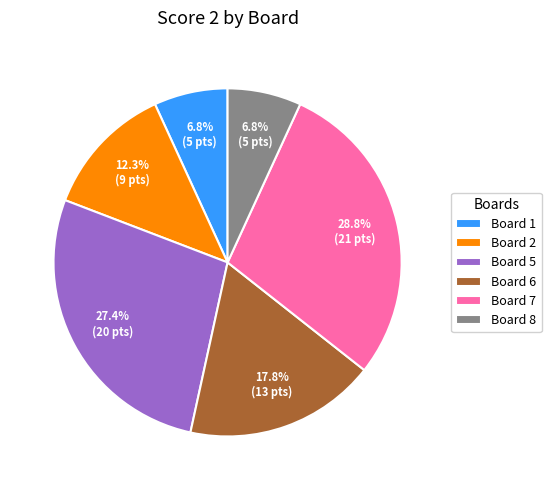

Which slice is the largest?

Board 7